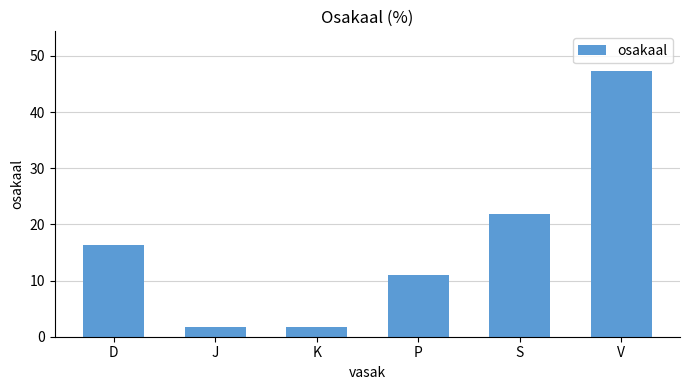

What is the label of the 6th bar from the right?

D